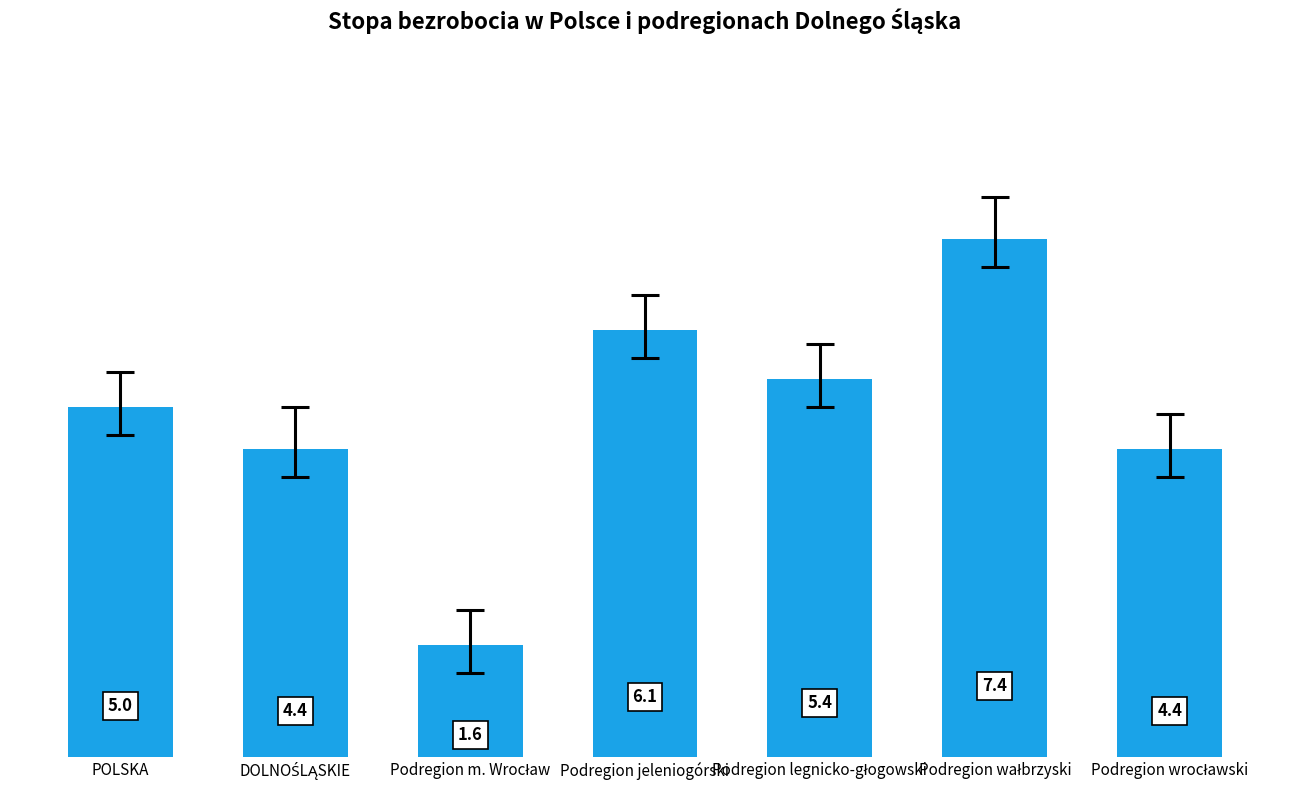

Is it true that the value at Podregion jeleniogórski is 6.1?

True